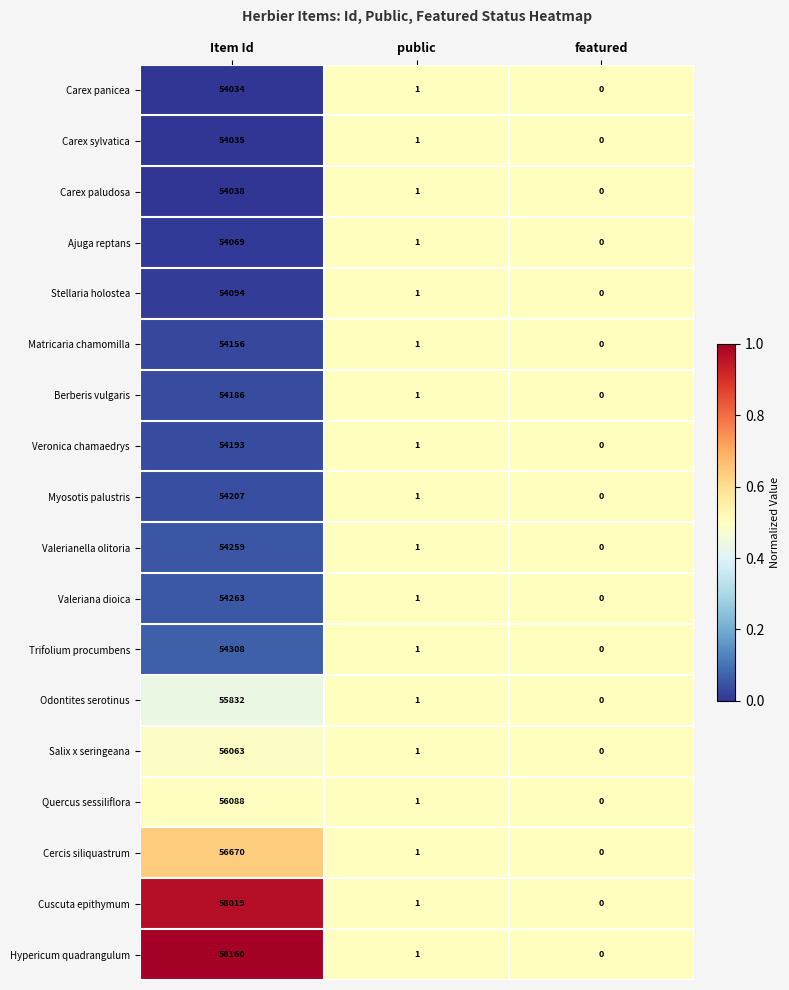

List the labels in order of Carex paludosa value, smallest first.

featured, public, Item Id